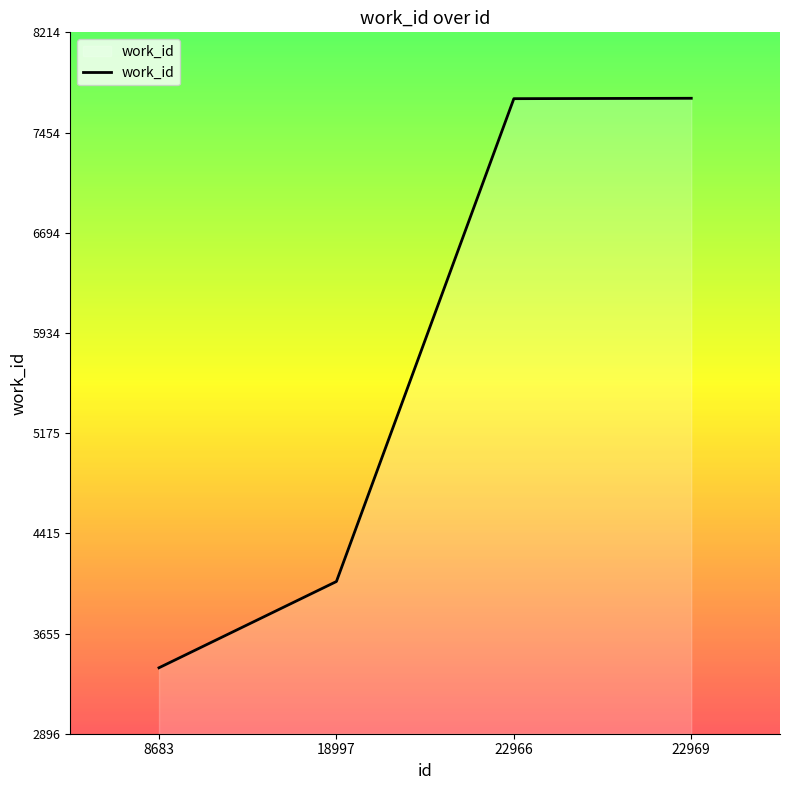

Which has a higher value, 8683 or 22969?

22969